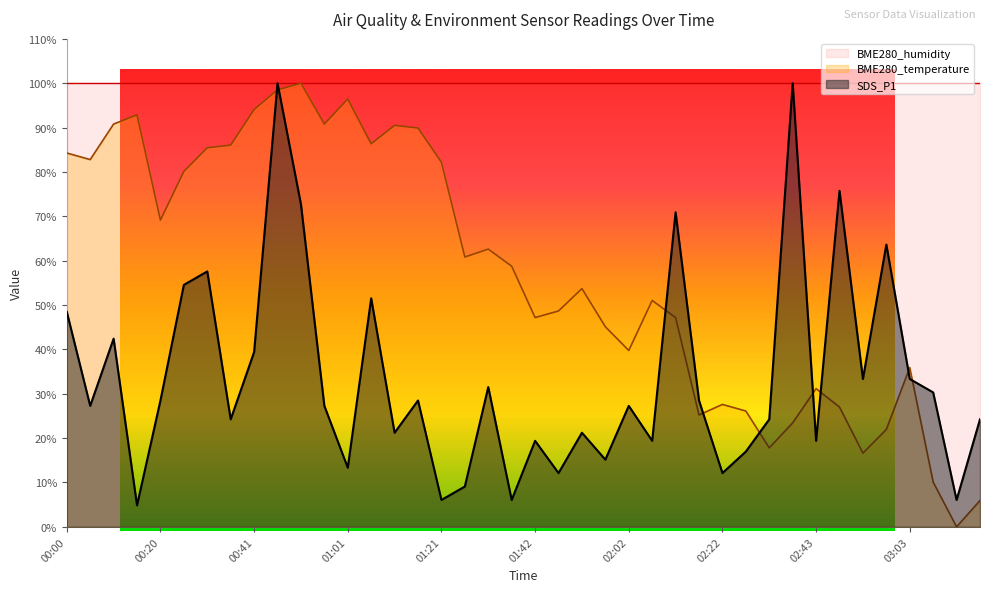

Reading left to right, extract all data points from this chart.

SDS_P1: 00:00=48.5	00:05=27.3	00:10=42.4	00:15=4.8	00:20=28.5	00:25=54.5	00:31=57.6	00:36=24.2	00:41=39.4	00:46=100.0	00:51=72.7	00:56=27.3	01:01=13.3	01:06=51.5	01:11=21.2	01:16=28.5	01:21=6.1	01:27=9.1	01:32=31.5	01:37=6.1	01:42=19.4	01:47=12.1	01:52=21.2	01:57=15.2	02:02=27.3	02:07=19.4	02:12=70.9	02:17=28.5	02:22=12.1	02:28=17.0	02:33=24.2	02:38=100.0	02:43=19.4	02:48=75.8	02:53=33.3	02:58=63.6	03:03=33.3	03:08=30.3	03:13=6.1	03:18=24.2
BME280_temperature: 00:00=84.3	00:05=82.8	00:10=90.8	00:15=92.9	00:20=69.1	00:25=80.1	00:31=85.5	00:36=86.1	00:41=94.1	00:46=98.5	00:51=100.0	00:56=90.8	01:01=96.4	01:06=86.4	01:11=90.5	01:16=89.9	01:21=82.2	01:27=60.8	01:32=62.6	01:37=58.8	01:42=47.2	01:47=48.7	01:52=53.7	01:57=45.1	02:02=39.8	02:07=51.0	02:12=47.2	02:17=25.2	02:22=27.6	02:28=26.1	02:33=17.8	02:38=23.4	02:43=31.2	02:48=27.0	02:53=16.6	02:58=22.0	03:03=35.9	03:08=10.1	03:13=0.0	03:18=5.9